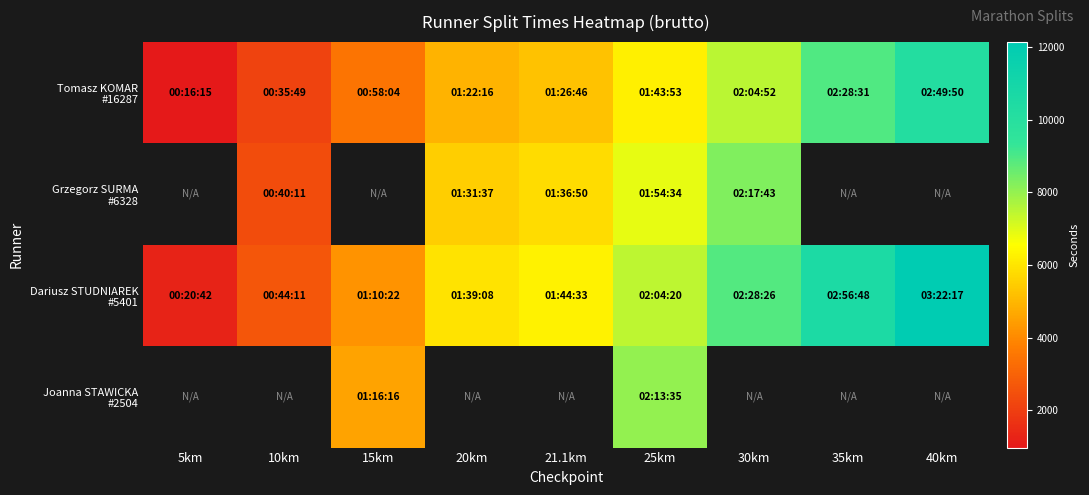

What is the maximum value shown in the chart?

12137.0